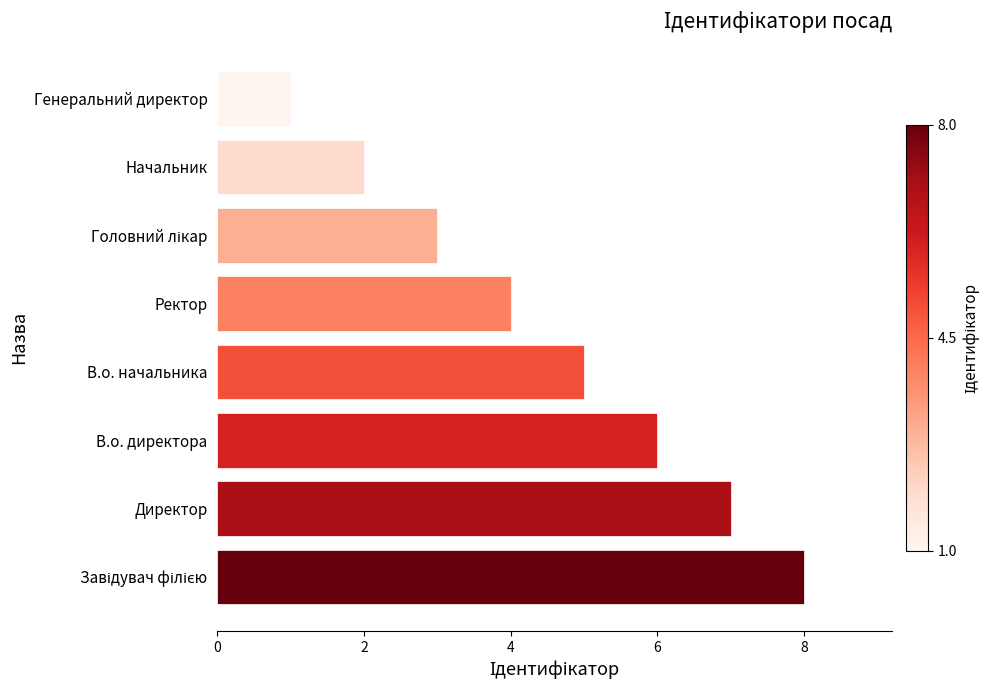

The chart shows a value of 7 at В.о. начальника. True or false?

False